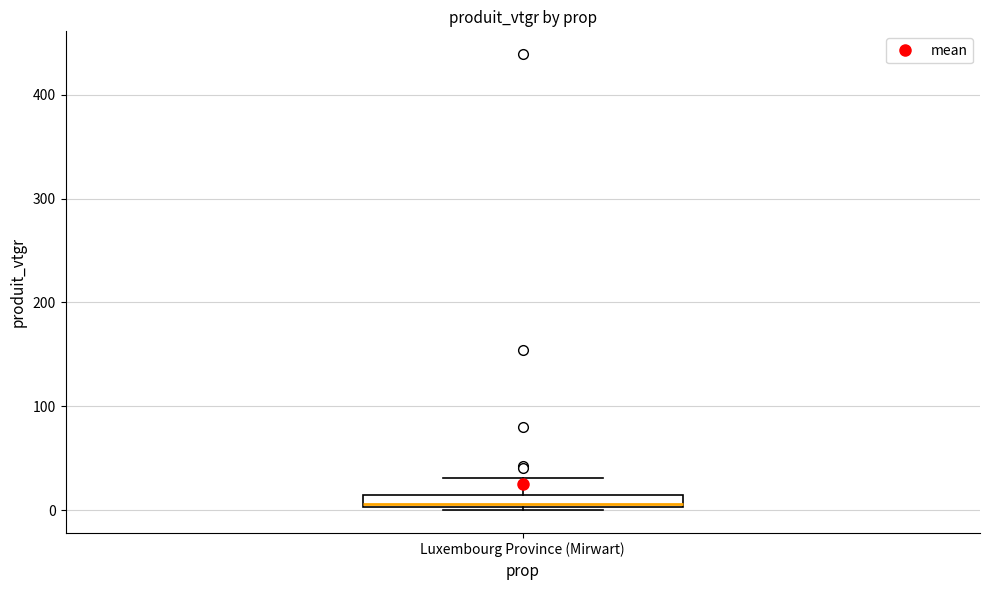

Where does the upper whisker of the box for Luxembourg Province (Mirwart) end on the y-axis? The values are not printed on the chart, so give them approximately, as read against the axis.

30